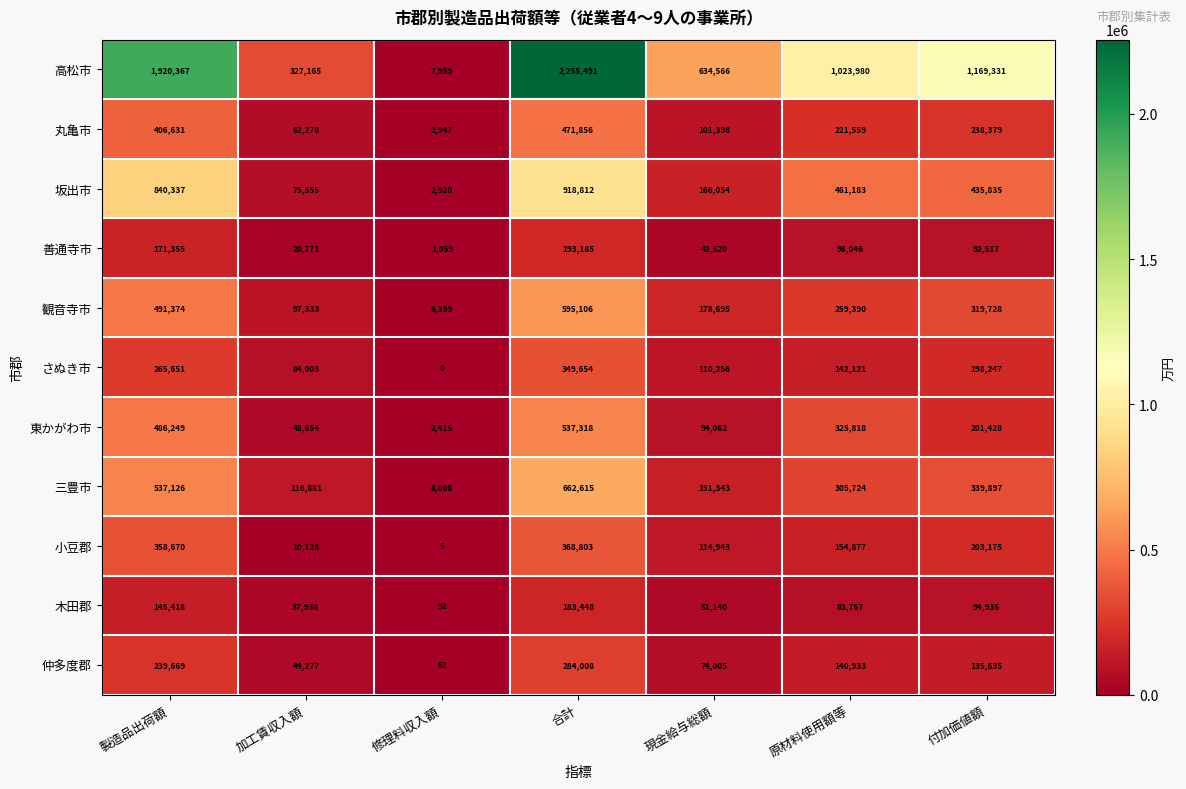

Which label corresponds to the smallest value in the chart?

修理料収入額